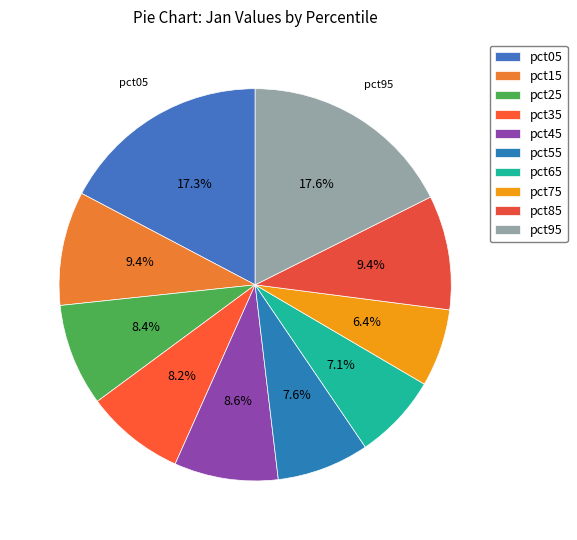

Does pct85 account for over 50% of the chart?

No